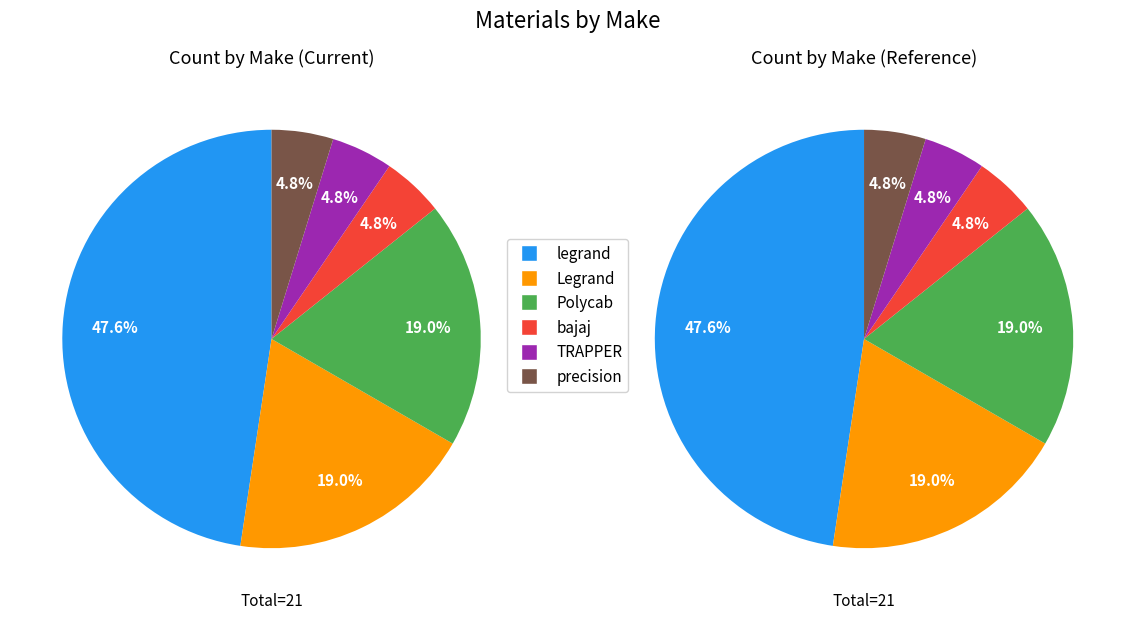

Is there a majority slice in this chart?

No